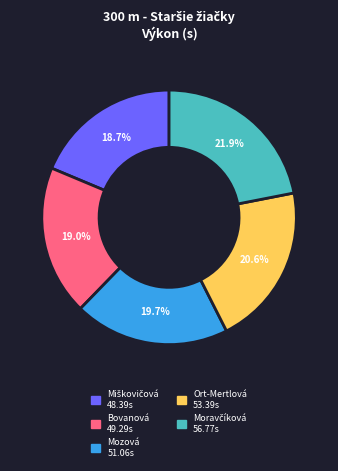

Does any single category account for the majority?

No